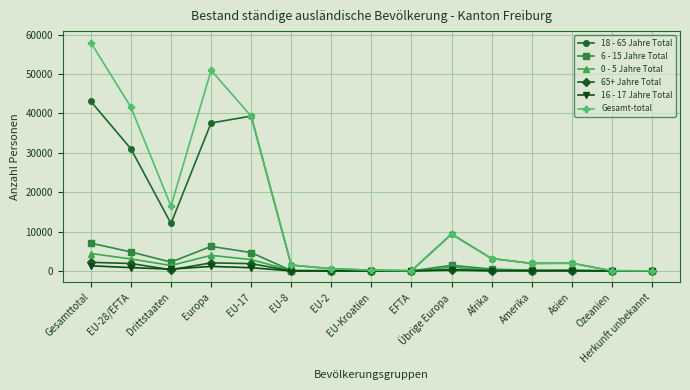

Which category has the highest value across all series?

Gesamttotal